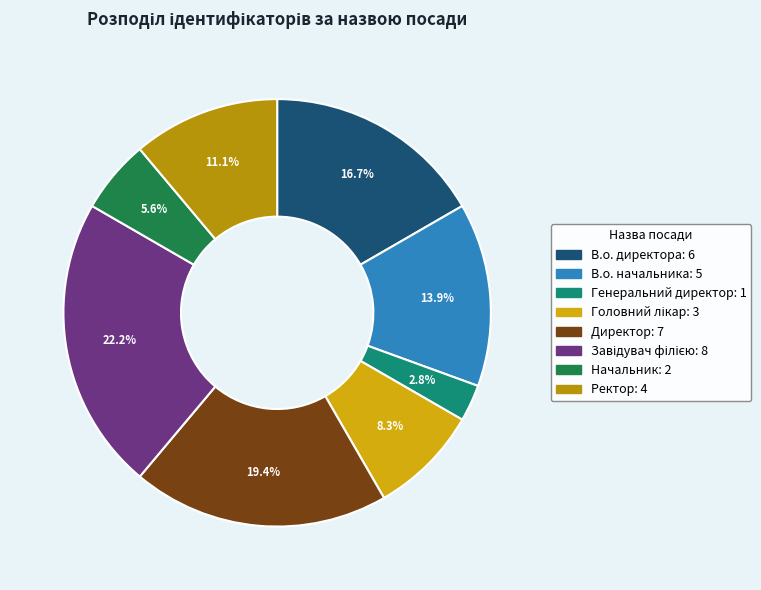

To the nearest percent, what portion does Головний лікар represent?

8%